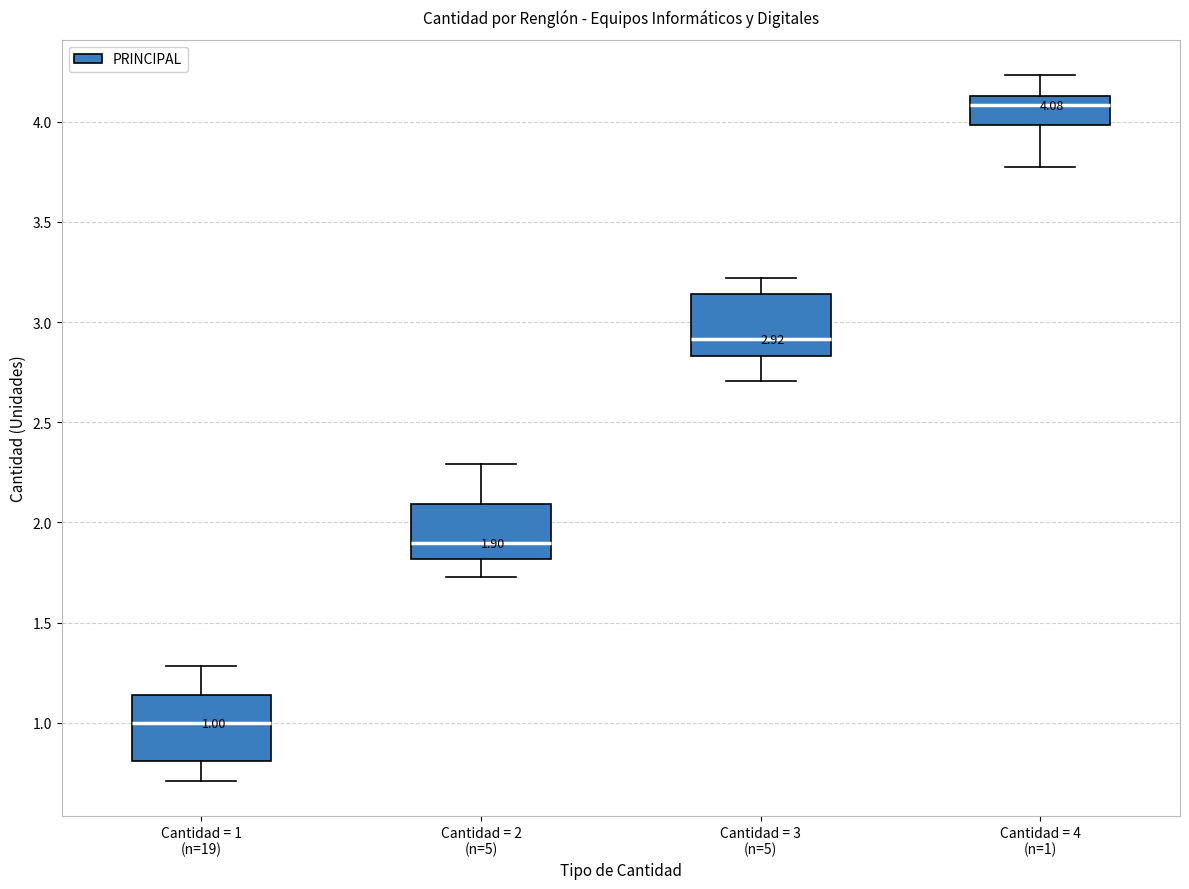

Which box's median line is the lowest?

Cantidad = 1 (n=19)